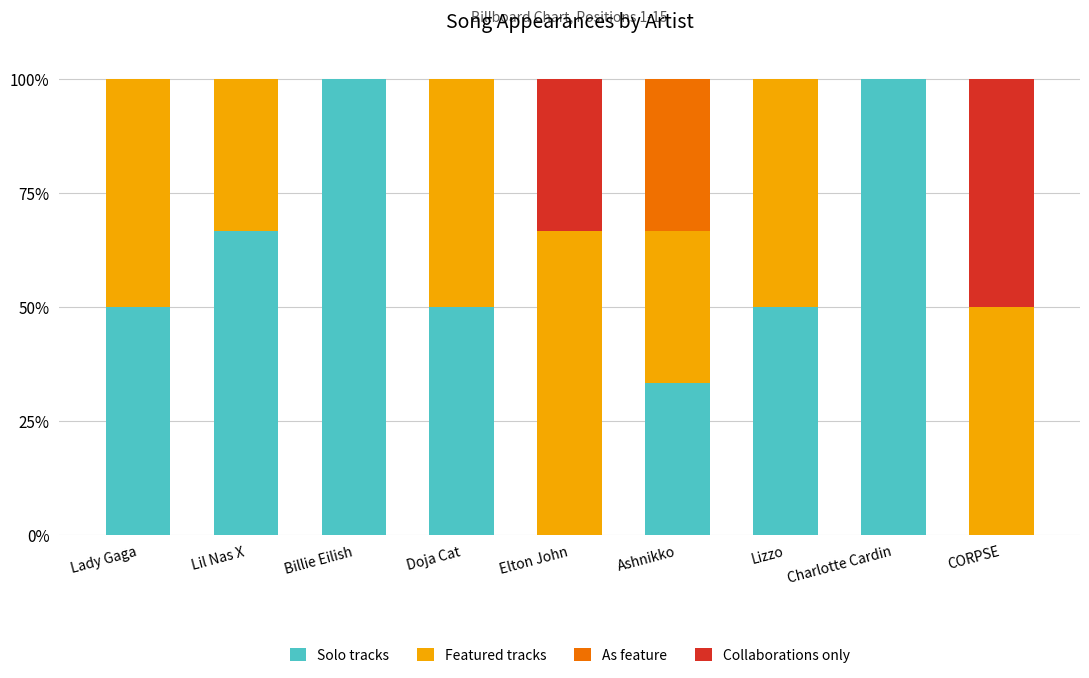

What is the sum of the Solo tracks values at Elton John and Billie Eilish?

100.0